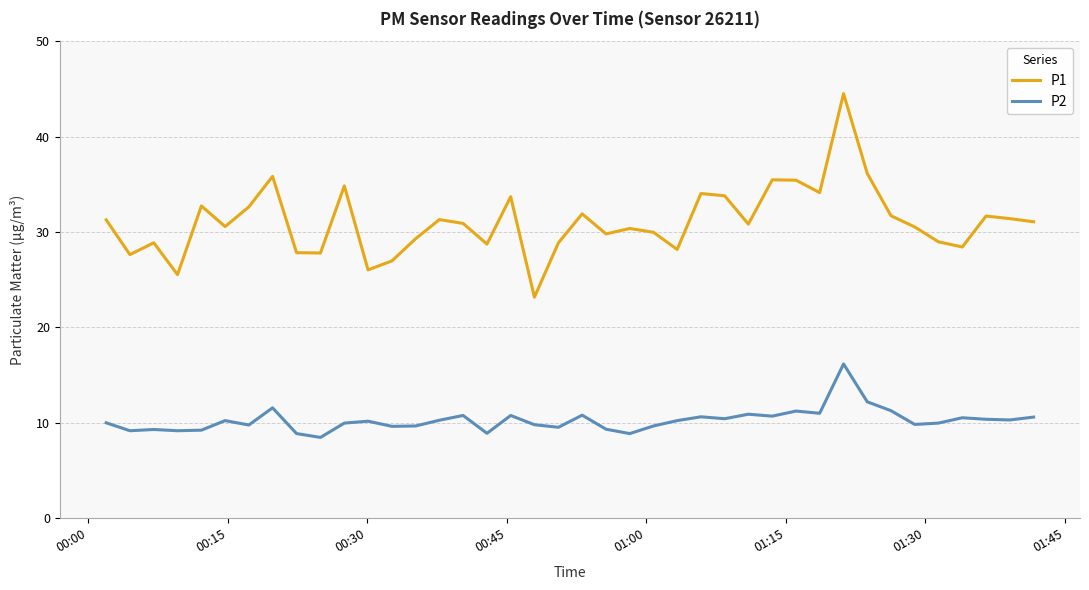

What is the difference between the maximum and minimum values in the P2 series?

7.7